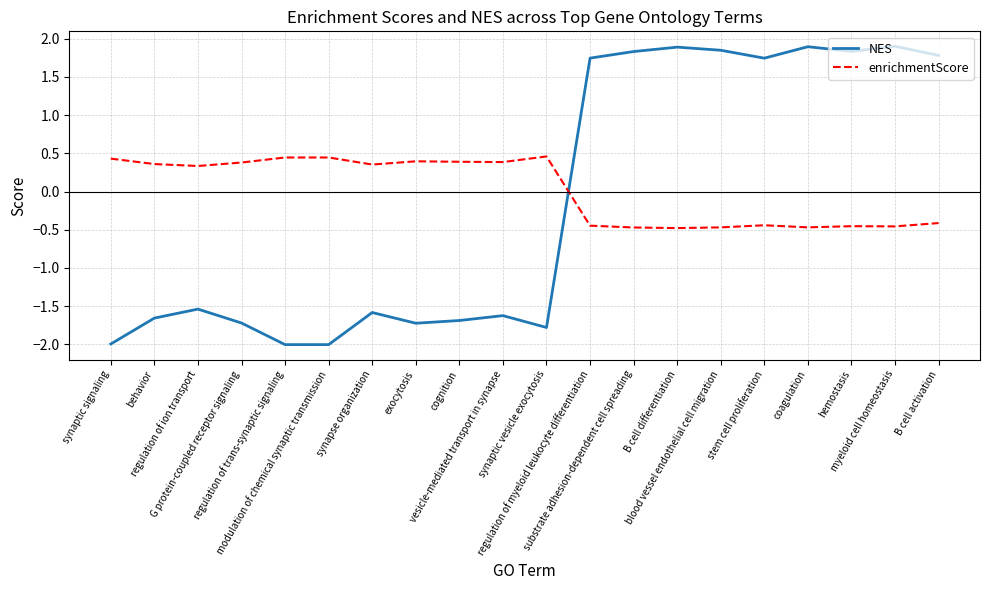

What are all the series names shown in the legend?

NES, enrichmentScore